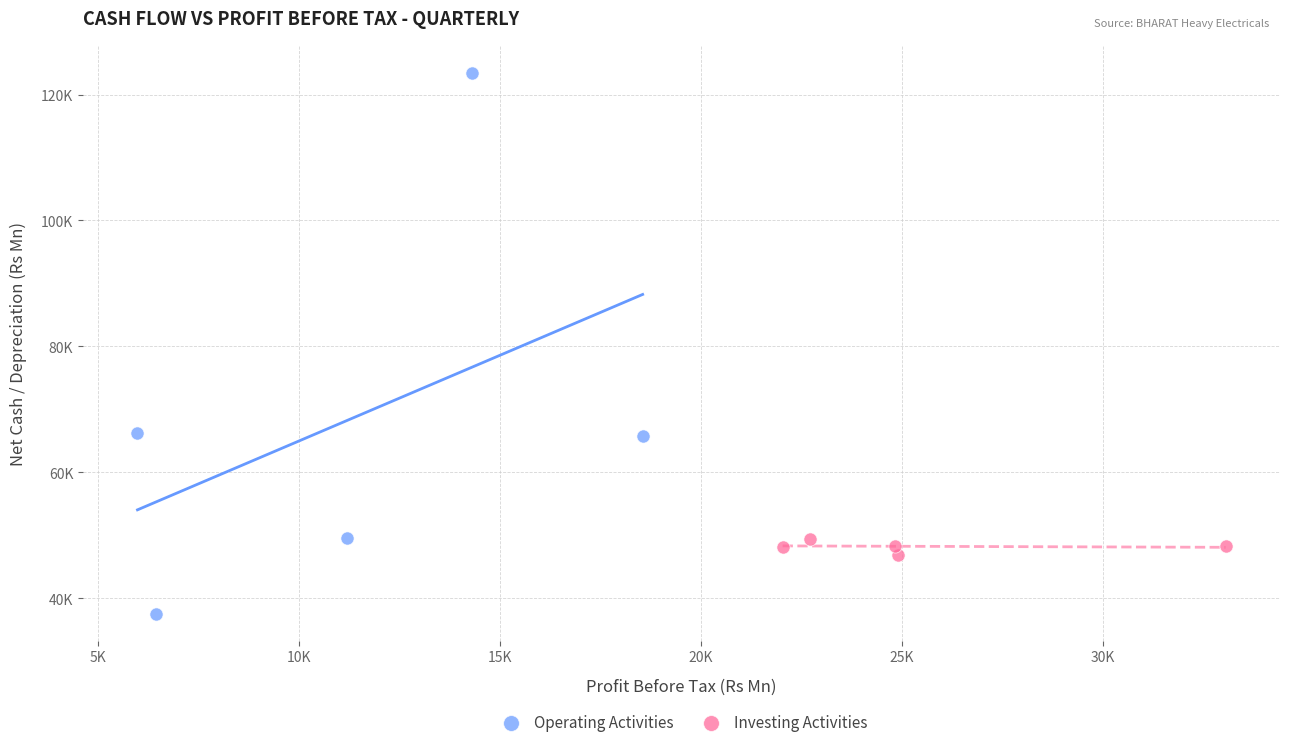

What are all the series names shown in the legend?

Operating Activities, Investing Activities